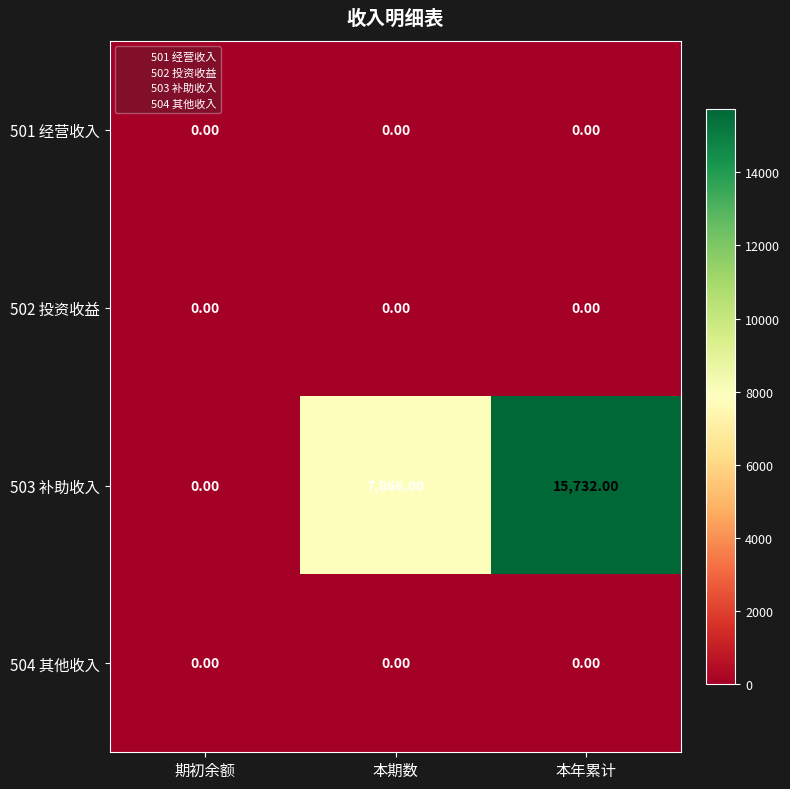

Which category has the lowest value in the 503 补助收入 series?

期初余额